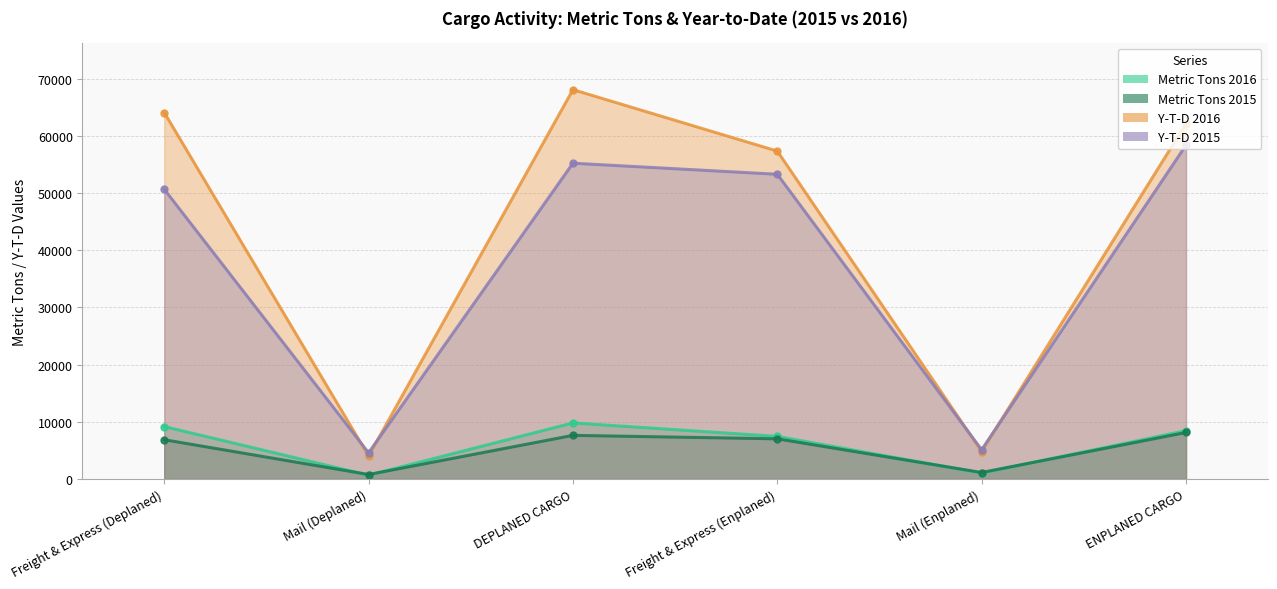

True or false: Y-T-D 2015 and Metric Tons 2015 cross at least once.

False